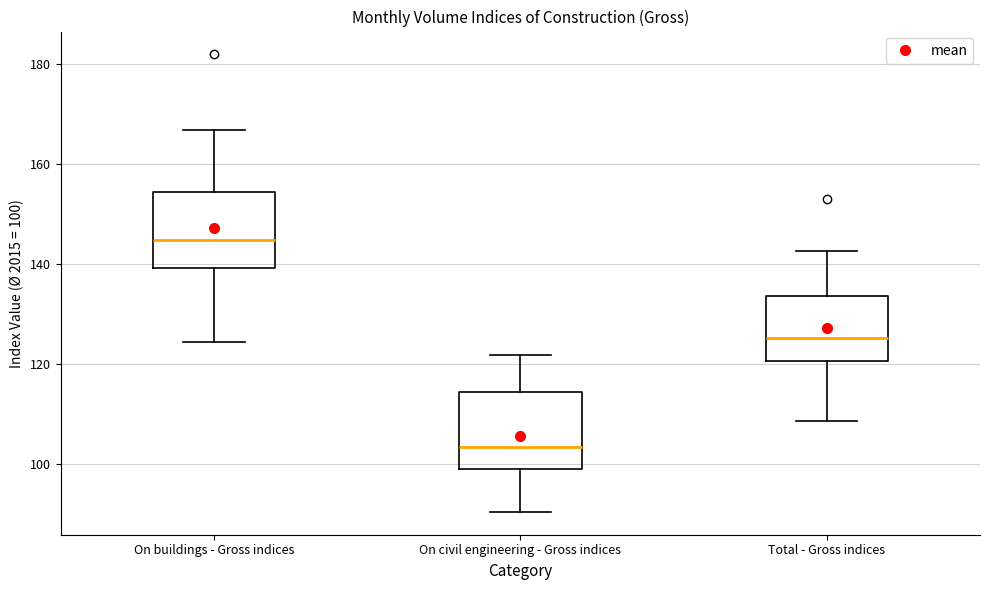

Reading left to right, read every box against the y-axis: the position of its median line, the range the box covers, and the ends of its whiskers. The values are not printed on the chart, so give them approximately, as read against the axis.

On buildings - Gross indices: median 144, box 140 to 154, whiskers 124 to 166
On civil engineering - Gross indices: median 104, box 98 to 114, whiskers 90 to 122
Total - Gross indices: median 126, box 120 to 134, whiskers 108 to 142